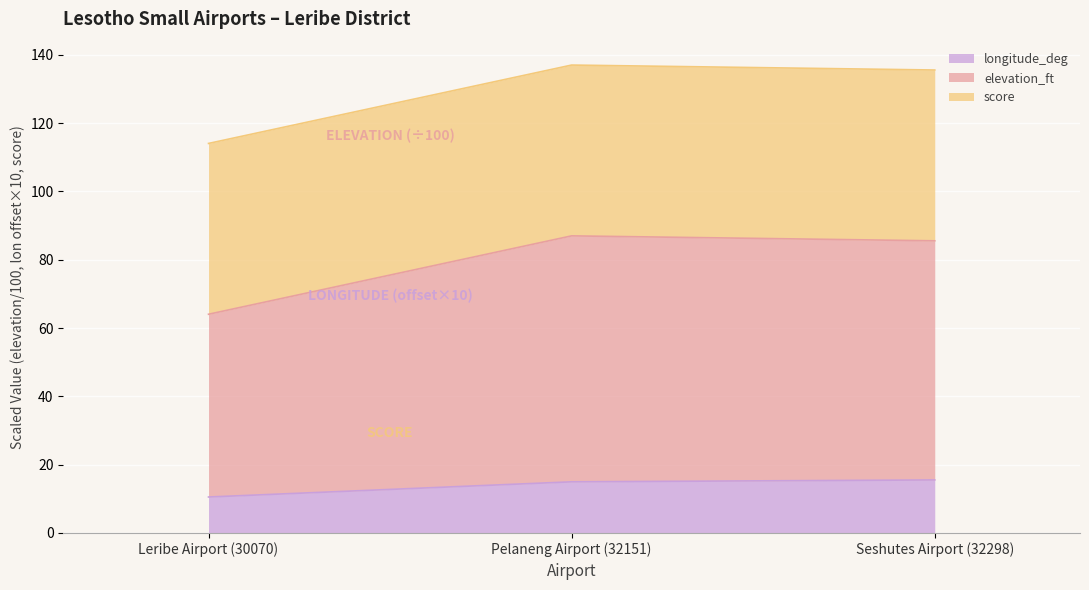

Which category has the lowest value across all series?

Leribe Airport (30070)